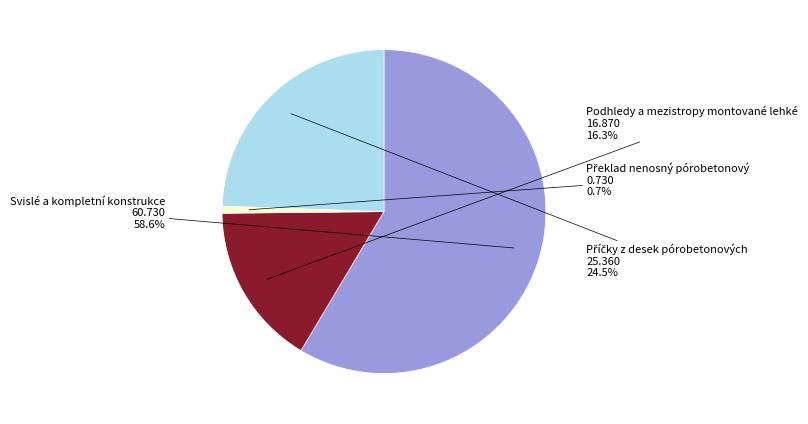

Does any single category account for the majority?

Yes